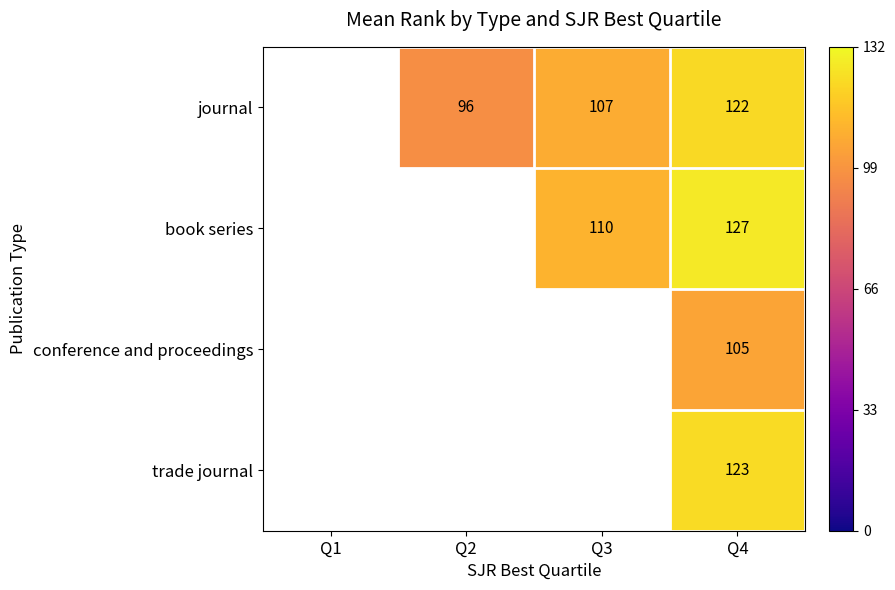

Which category has the lowest value across all series?

Q2